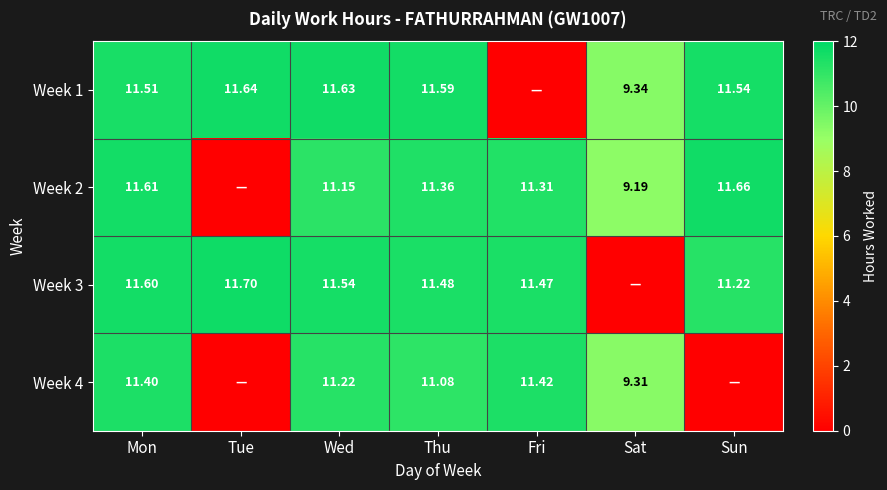

Is the value of Week 4 at Fri greater than the value of Week 2 at Mon?

No